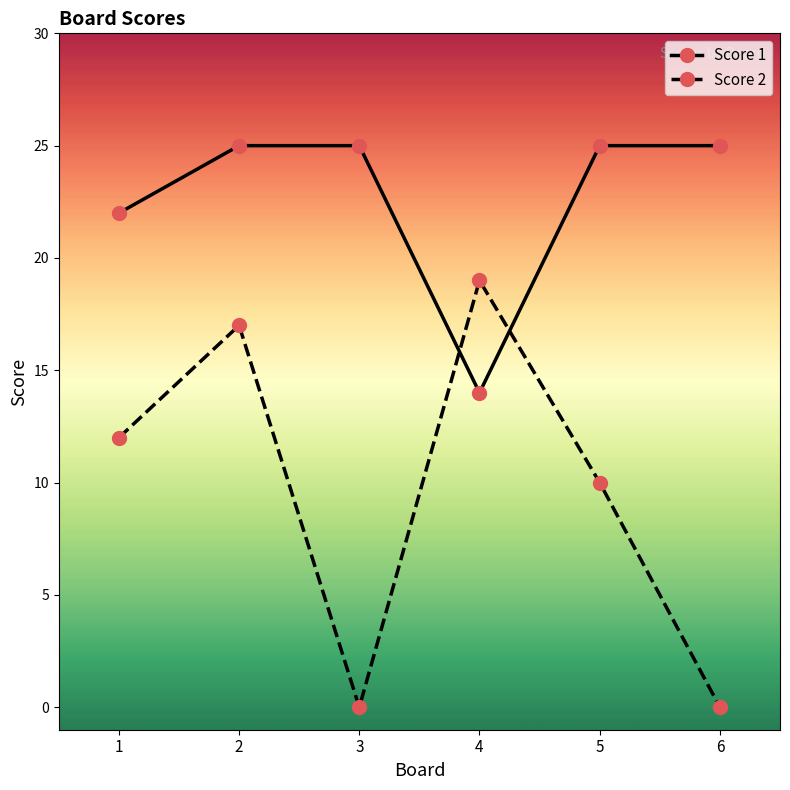

Between which two adjacent categories do Score 2 and Score 1 first intersect?

3 and 4